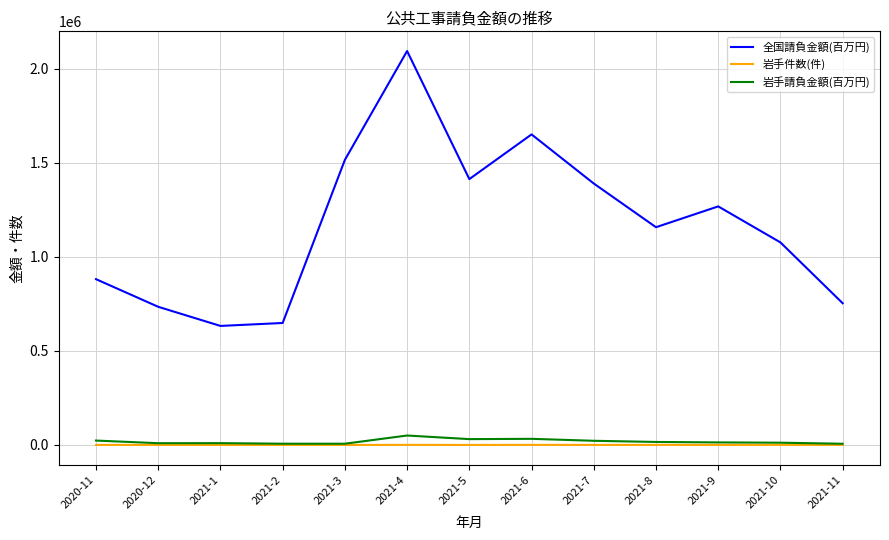

True or false: 全国請負金額(百万円) has a value of 830948 at 2021-9.

False